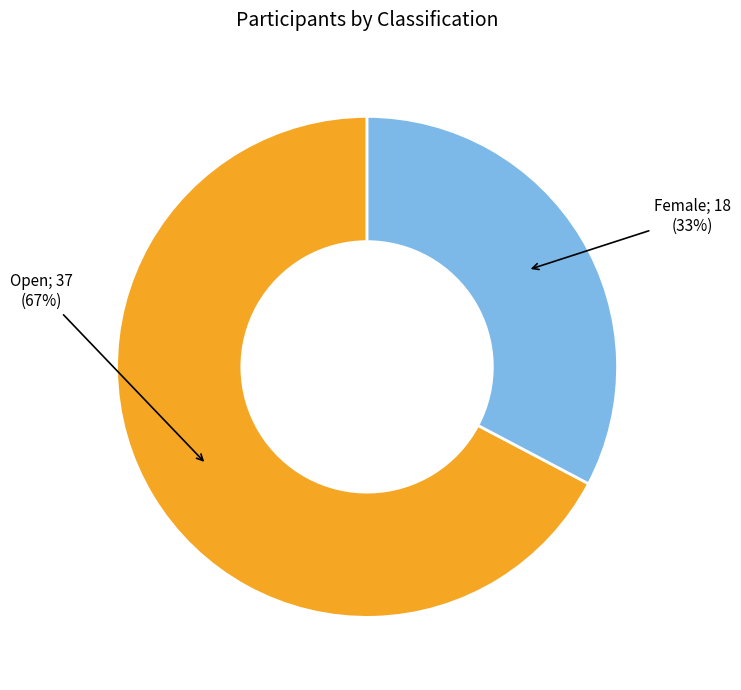

Is there a majority slice in this chart?

Yes